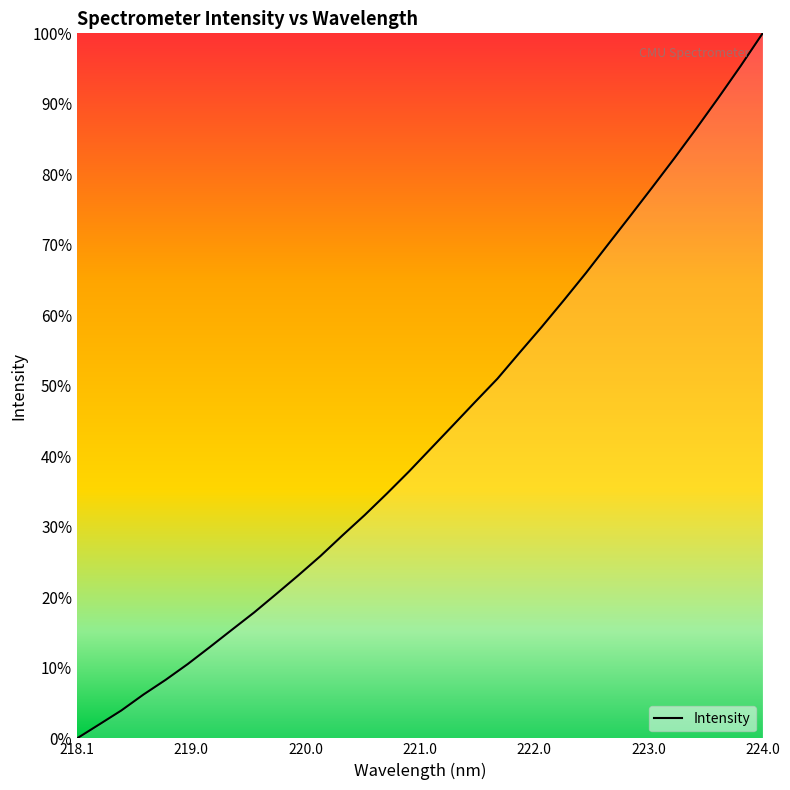

What is the difference between the maximum and minimum values?

100.0